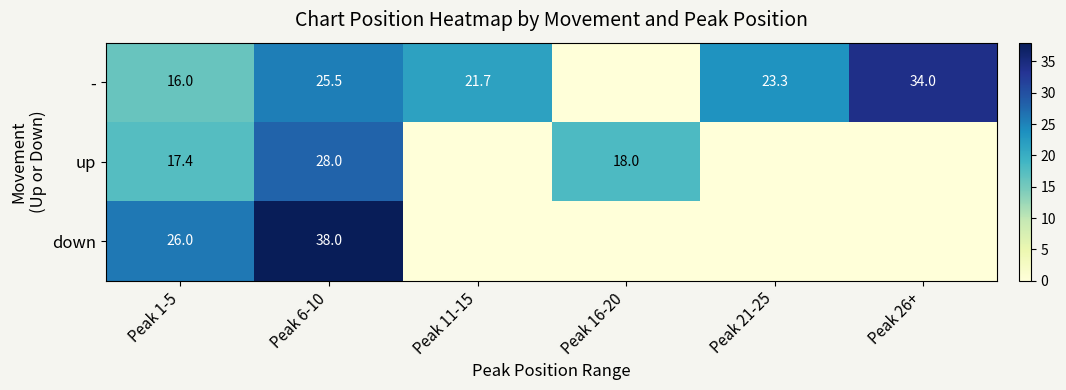

Between Peak 1-5 and Peak 6-10, which series saw the biggest shift?

down